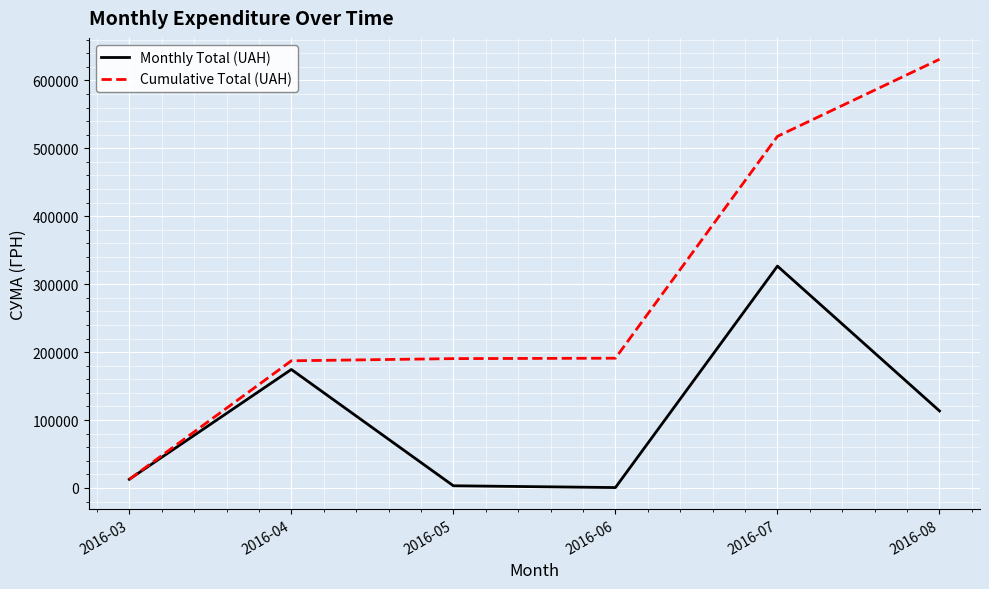

What is the difference between the second highest and minimum values in the Monthly Total (UAH) series?

173834.8